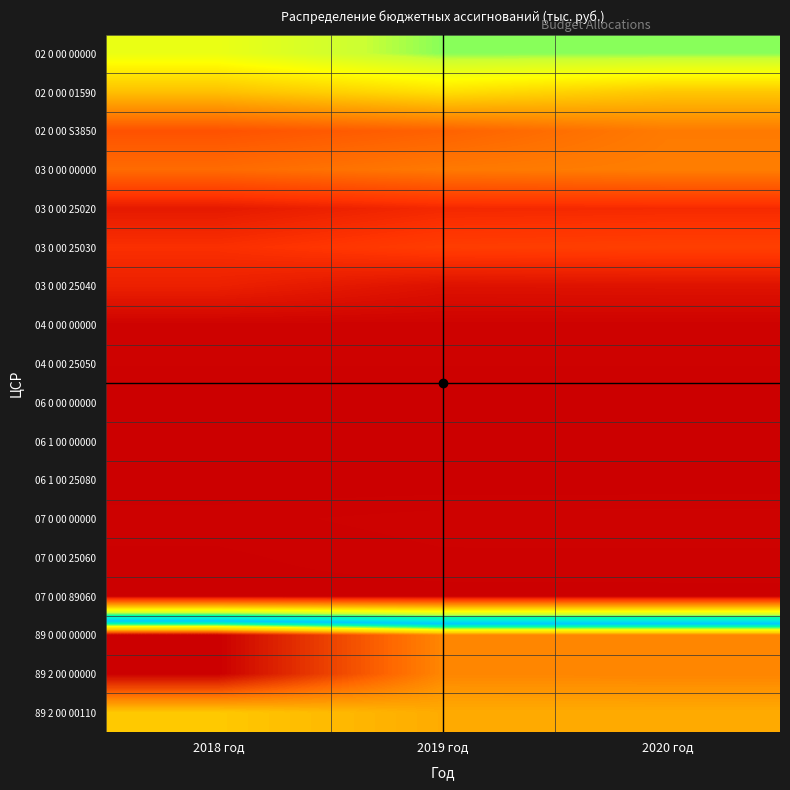

Reading left to right, list all the values displayed in this chart.

02 0 00 00000: 2018 год=1534.0	2019 год=1800.0	2020 год=1800.0
02 0 00 01590: 2018 год=1072.4	2019 год=1251.5	2020 год=1110.3
02 0 00 S3850: 2018 год=461.6	2019 год=548.5	2020 год=689.7
03 0 00 00000: 2018 год=601.7	2019 год=679.1	2020 год=706.3
03 0 00 25020: 2018 год=150.0	2019 год=230.9	2020 год=240.1
03 0 00 25030: 2018 год=267.0	2019 год=343.2	2020 год=357.0
03 0 00 25040: 2018 год=184.7	2019 год=105.0	2020 год=109.2
04 0 00 00000: 2018 год=18.4	2019 год=18.4	2020 год=18.4
04 0 00 25050: 2018 год=18.4	2019 год=18.4	2020 год=18.4
06 0 00 00000: 2018 год=2.0	2019 год=2.1	2020 год=2.1
06 1 00 00000: 2018 год=2.0	2019 год=2.1	2020 год=2.1
06 1 00 25080: 2018 год=2.0	2019 год=2.1	2020 год=2.1
07 0 00 00000: 2018 год=14.0	2019 год=22.0	2020 год=22.4
07 0 00 25060: 2018 год=8.0	2019 год=16.0	2020 год=16.0
07 0 00 89060: 2018 год=6.0	2019 год=6.0	2020 год=6.4
89 0 00 00000: 2018 год=3978.5	2019 год=3600.6	2020 год=3604.4
89 2 00 00000: 2018 год=3978.5	2019 год=3600.6	2020 год=3604.4
89 2 00 00110: 2018 год=3416.0	2019 год=3498.4	2020 год=3498.4